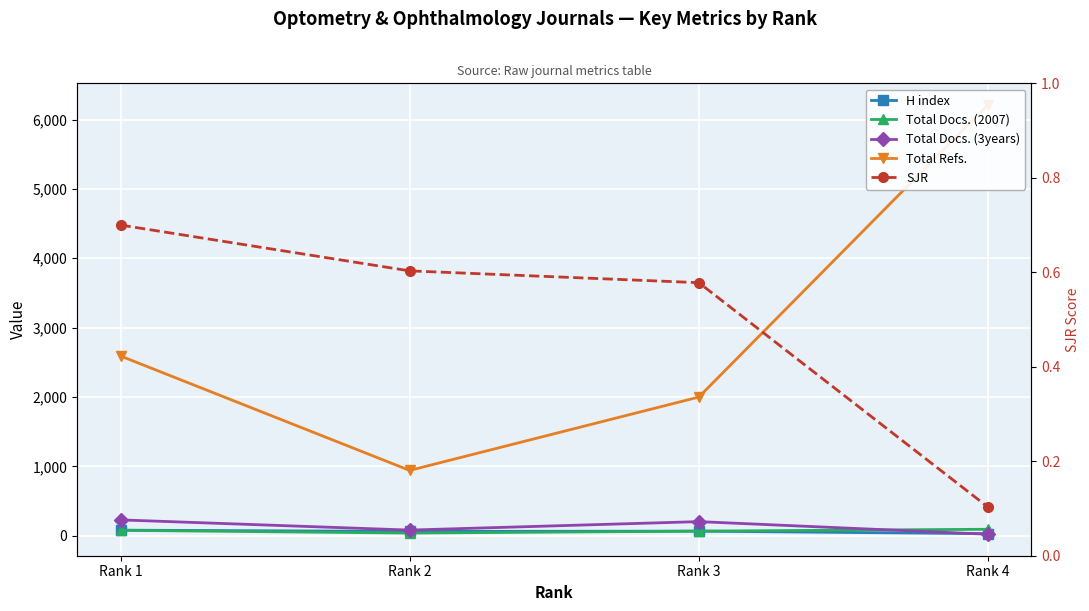

At which category does the chart reach its peak across all series?

Rank 4